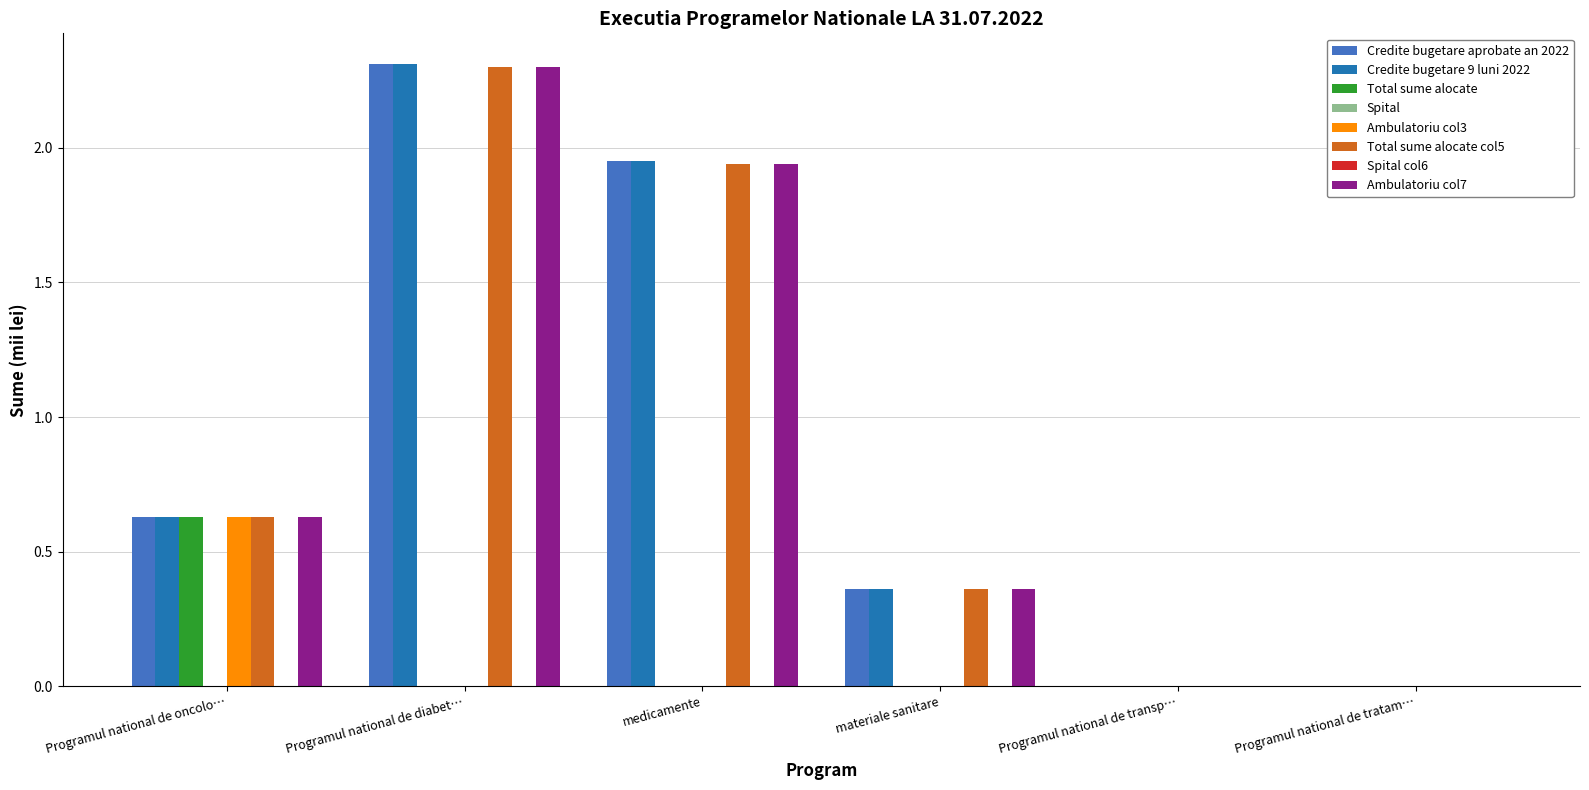

At how many categories does at least one series exceed 0?

4